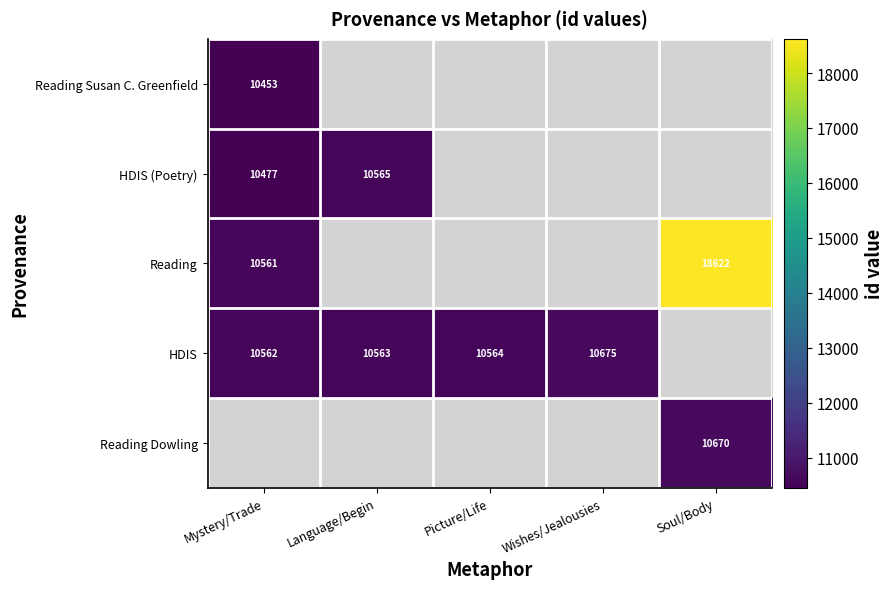

What is the maximum value shown in the chart?

18622.0